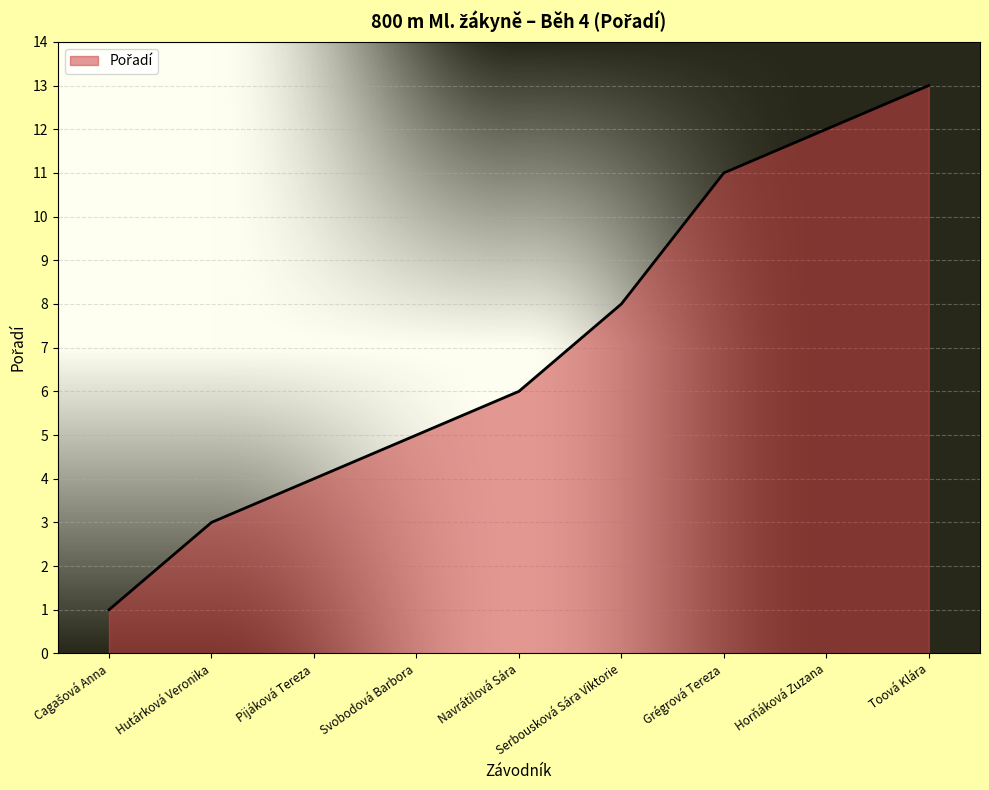

What is the difference between the maximum and minimum values?

12